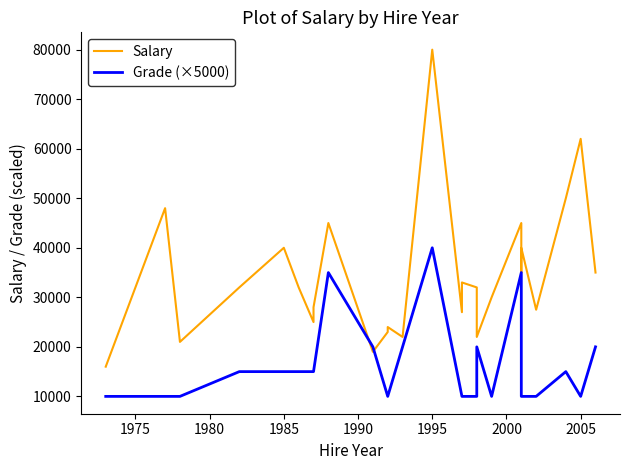

Is the value of Salary at 13 greater than the value of Grade (×5000) at 11?

Yes